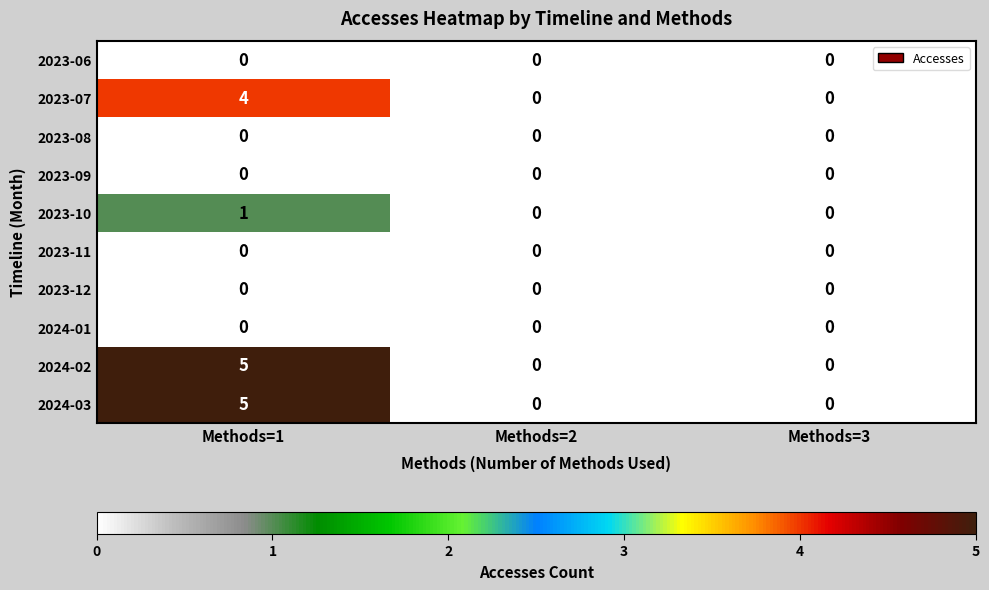

At which category is the sum across all series the highest?

Methods=1